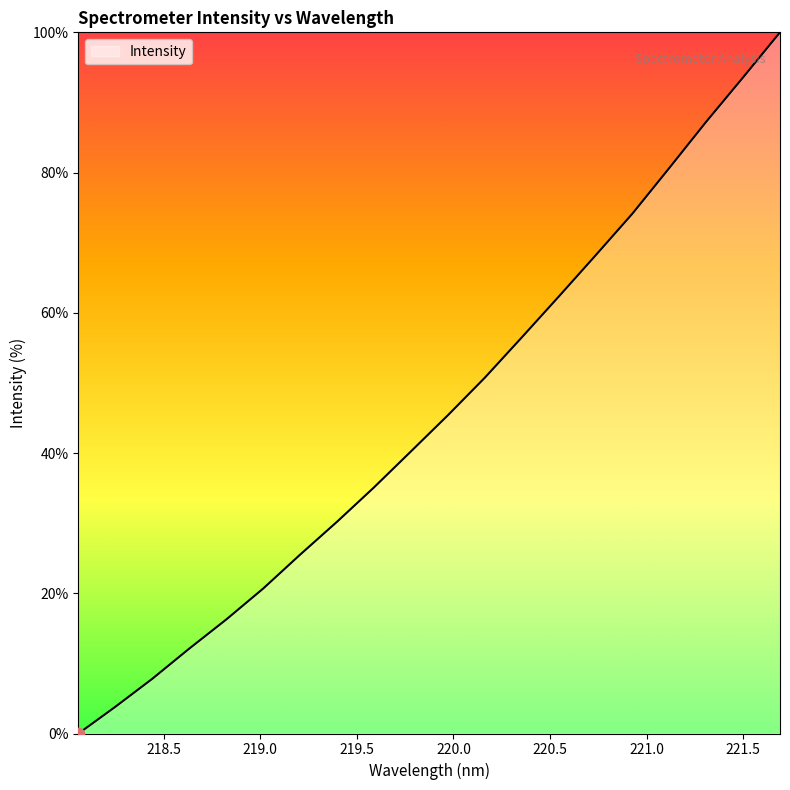

What is the difference between the maximum and minimum values?

100.0